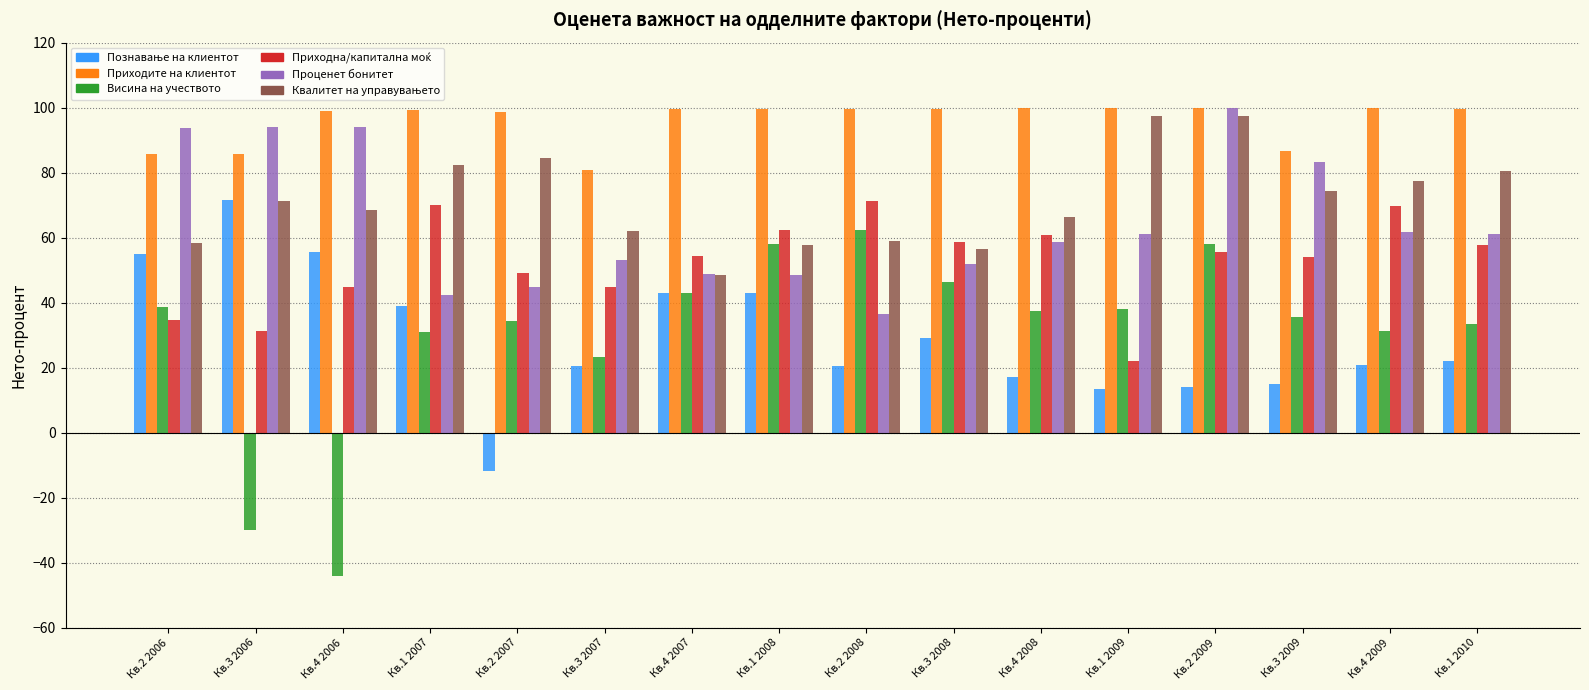

What position from the right is Кв.4 2007?

10